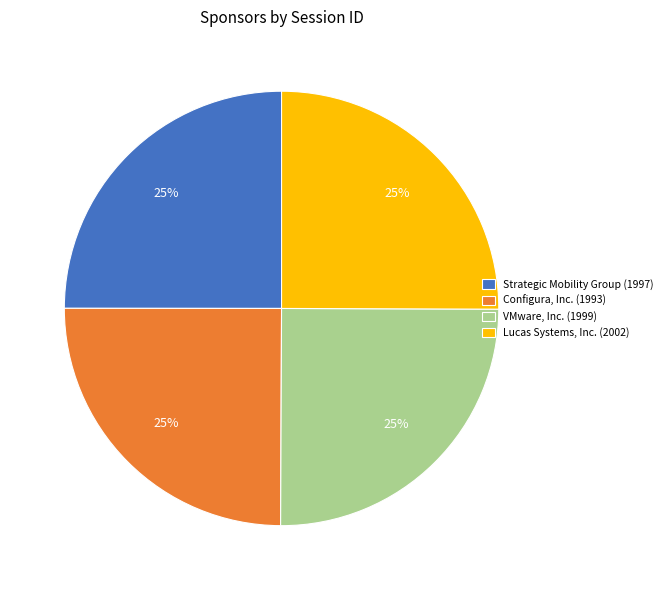

Does Configura, Inc. represent more than half of the total?

No